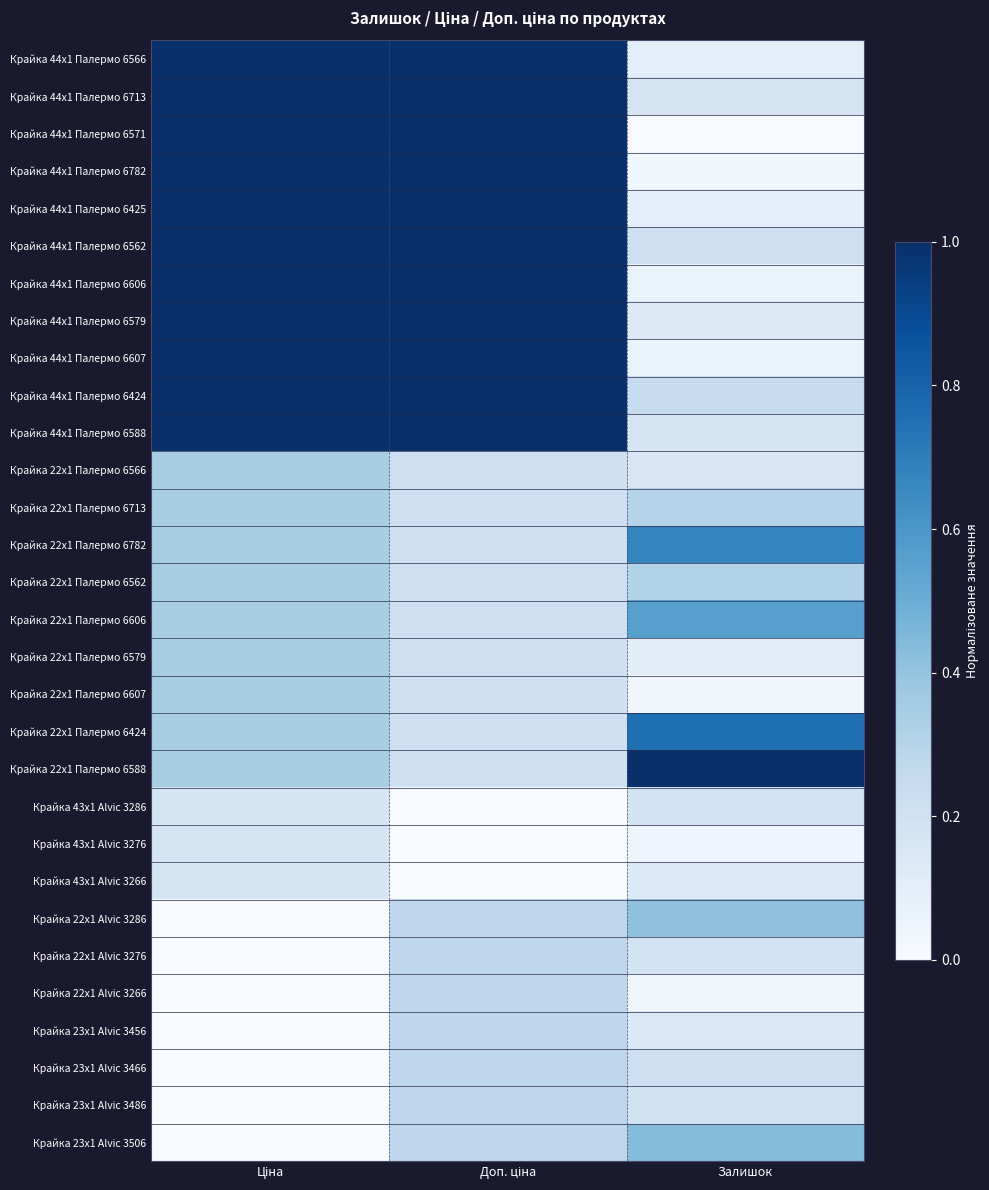

Reading right to left, extract all data points from this chart.

Крайка 44x1 Палермо 6566: Залишок=0.1	Доп. ціна=1.0	Ціна=1.0
Крайка 44x1 Палермо 6713: Залишок=0.2	Доп. ціна=1.0	Ціна=1.0
Крайка 44x1 Палермо 6571: Залишок=0.0	Доп. ціна=1.0	Ціна=1.0
Крайка 44x1 Палермо 6782: Залишок=0.0	Доп. ціна=1.0	Ціна=1.0
Крайка 44x1 Палермо 6425: Залишок=0.1	Доп. ціна=1.0	Ціна=1.0
Крайка 44x1 Палермо 6562: Залишок=0.2	Доп. ціна=1.0	Ціна=1.0
Крайка 44x1 Палермо 6606: Залишок=0.1	Доп. ціна=1.0	Ціна=1.0
Крайка 44x1 Палермо 6579: Залишок=0.1	Доп. ціна=1.0	Ціна=1.0
Крайка 44x1 Палермо 6607: Залишок=0.1	Доп. ціна=1.0	Ціна=1.0
Крайка 44x1 Палермо 6424: Залишок=0.2	Доп. ціна=1.0	Ціна=1.0
Крайка 44x1 Палермо 6588: Залишок=0.2	Доп. ціна=1.0	Ціна=1.0
Крайка 22x1 Палермо 6566: Залишок=0.2	Доп. ціна=0.2	Ціна=0.3
Крайка 22x1 Палермо 6713: Залишок=0.3	Доп. ціна=0.2	Ціна=0.3
Крайка 22x1 Палермо 6782: Залишок=0.7	Доп. ціна=0.2	Ціна=0.3
Крайка 22x1 Палермо 6562: Залишок=0.3	Доп. ціна=0.2	Ціна=0.3
Крайка 22x1 Палермо 6606: Залишок=0.6	Доп. ціна=0.2	Ціна=0.3
Крайка 22x1 Палермо 6579: Залишок=0.1	Доп. ціна=0.2	Ціна=0.3
Крайка 22x1 Палермо 6607: Залишок=0.0	Доп. ціна=0.2	Ціна=0.3
Крайка 22x1 Палермо 6424: Залишок=0.8	Доп. ціна=0.2	Ціна=0.3
Крайка 22x1 Палермо 6588: Залишок=1.0	Доп. ціна=0.2	Ціна=0.3
Крайка 43x1 Alvic 3286: Залишок=0.2	Доп. ціна=0.0	Ціна=0.2
Крайка 43x1 Alvic 3276: Залишок=0.0	Доп. ціна=0.0	Ціна=0.2
Крайка 43x1 Alvic 3266: Залишок=0.1	Доп. ціна=0.0	Ціна=0.2
Крайка 22x1 Alvic 3286: Залишок=0.4	Доп. ціна=0.3	Ціна=0.0
Крайка 22x1 Alvic 3276: Залишок=0.2	Доп. ціна=0.3	Ціна=0.0
Крайка 22x1 Alvic 3266: Залишок=0.0	Доп. ціна=0.3	Ціна=0.0
Крайка 23x1 Alvic 3456: Залишок=0.1	Доп. ціна=0.3	Ціна=0.0
Крайка 23x1 Alvic 3466: Залишок=0.2	Доп. ціна=0.3	Ціна=0.0
Крайка 23x1 Alvic 3486: Залишок=0.2	Доп. ціна=0.3	Ціна=0.0
Крайка 23x1 Alvic 3506: Залишок=0.4	Доп. ціна=0.3	Ціна=0.0